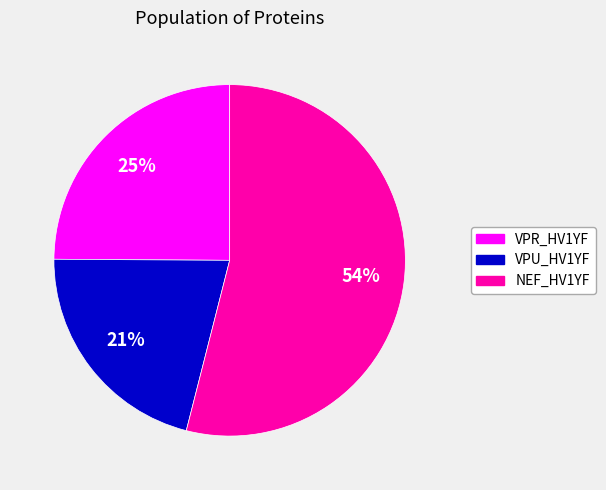

Rank the categories by value from lowest to highest.

VPU_HV1YF, VPR_HV1YF, NEF_HV1YF